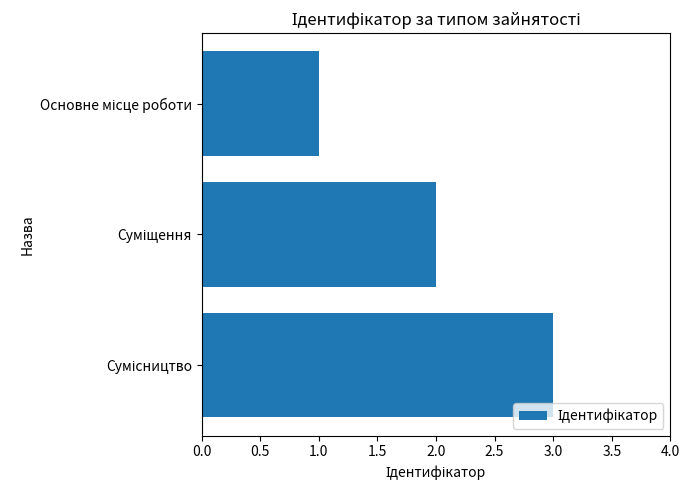

What is the maximum value shown in the chart?

3